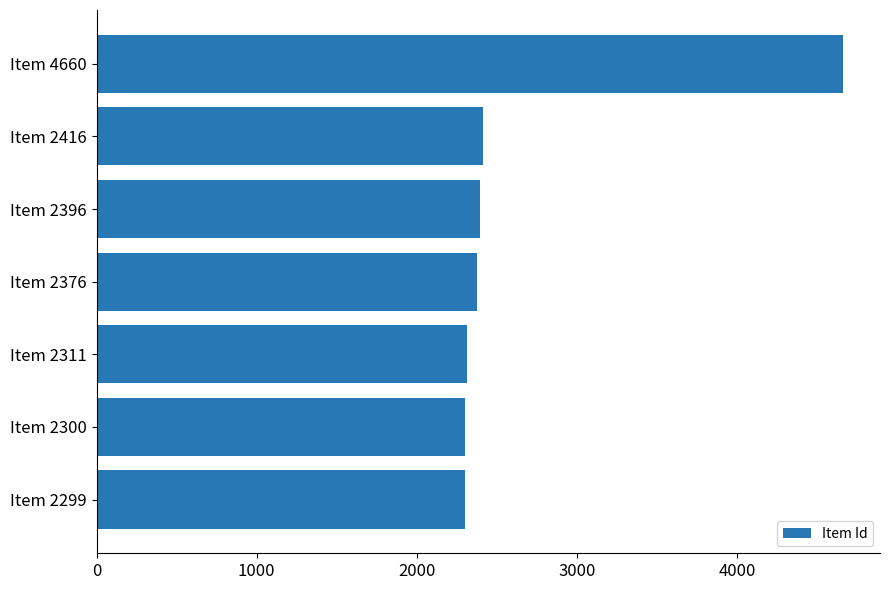

What is the minimum value shown in the chart?

2299